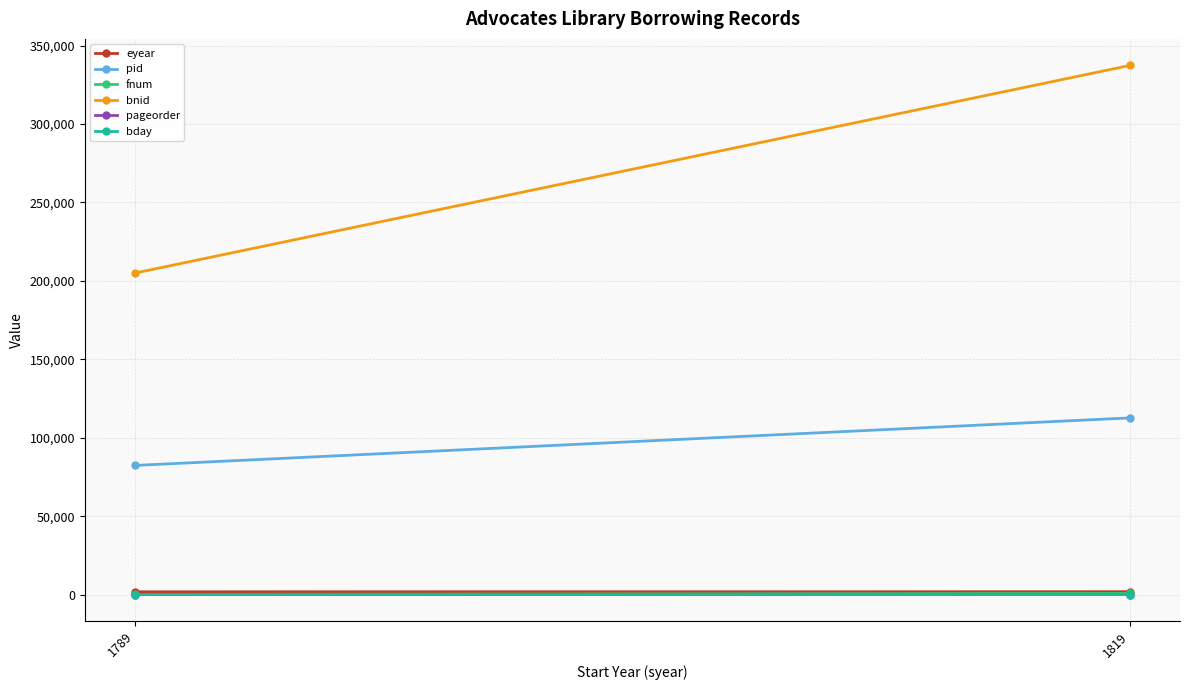

How many lines are shown in the chart?

6